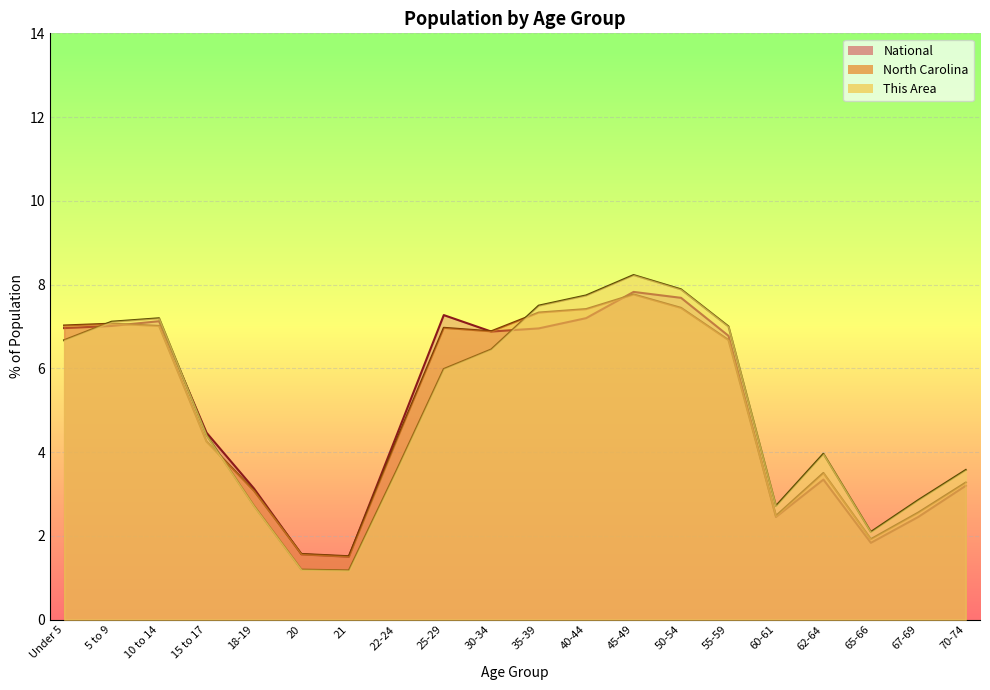

After their last crossing, which series has the higher values: National or This Area?

This Area